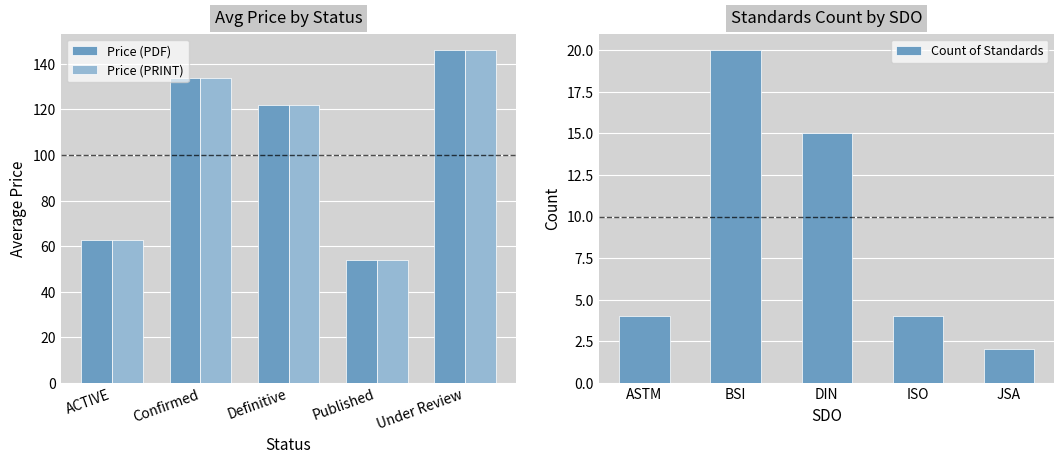

Is it true that Price (PDF) equals 146.0 at Under Review?

True